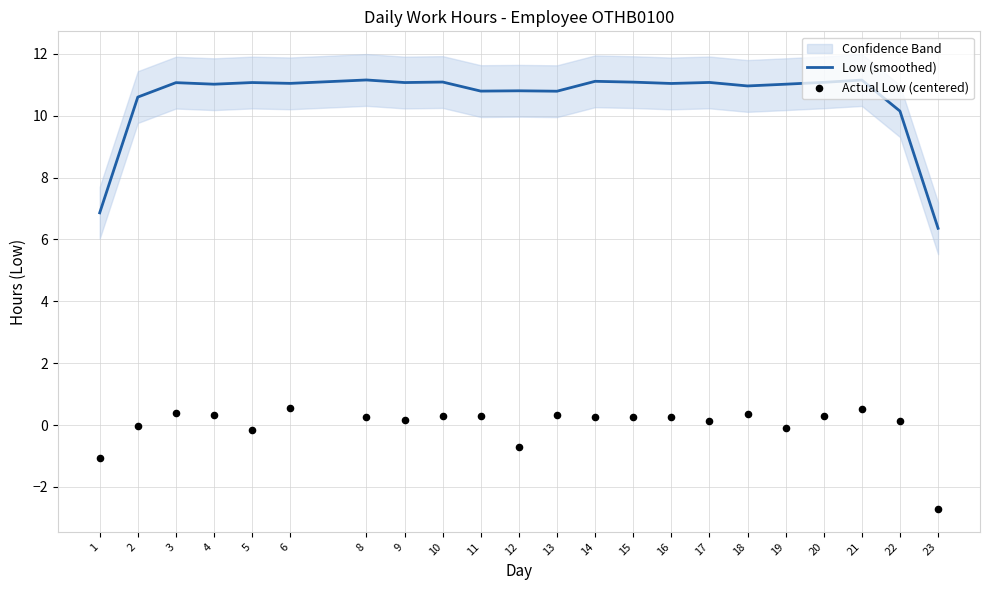

Is the value of Low (smoothed) at 17 greater than the value of Actual Low (centered) at 4?

Yes